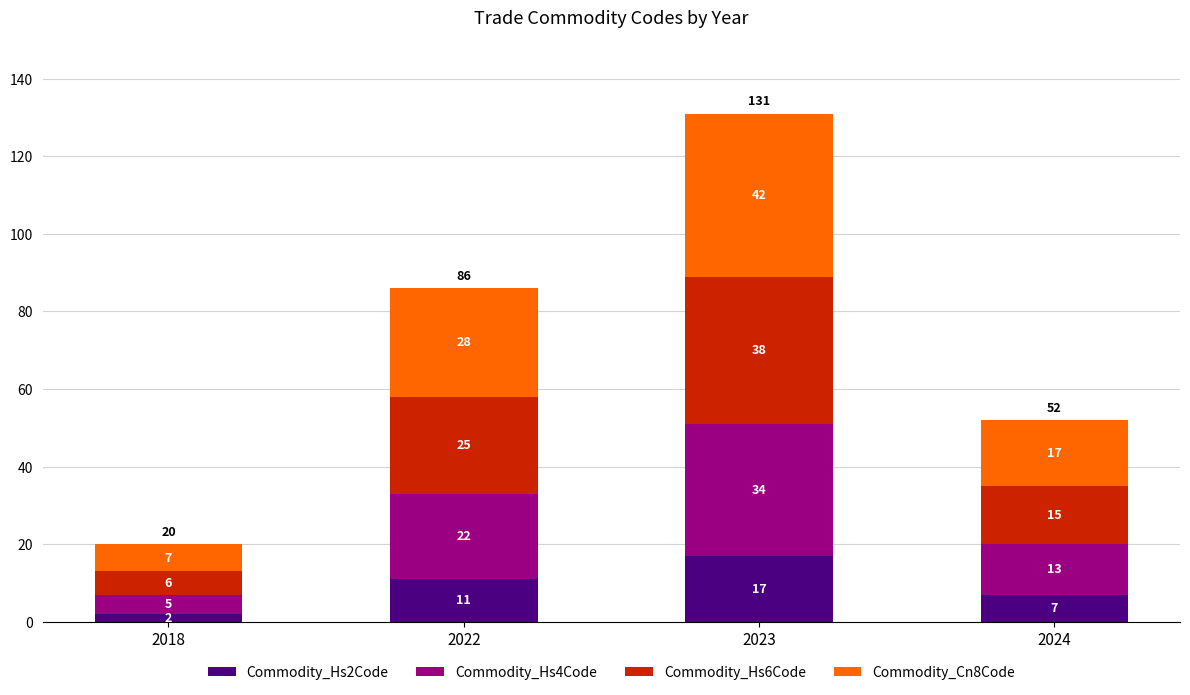

What is the highest value of the Commodity_Hs2Code series?

17